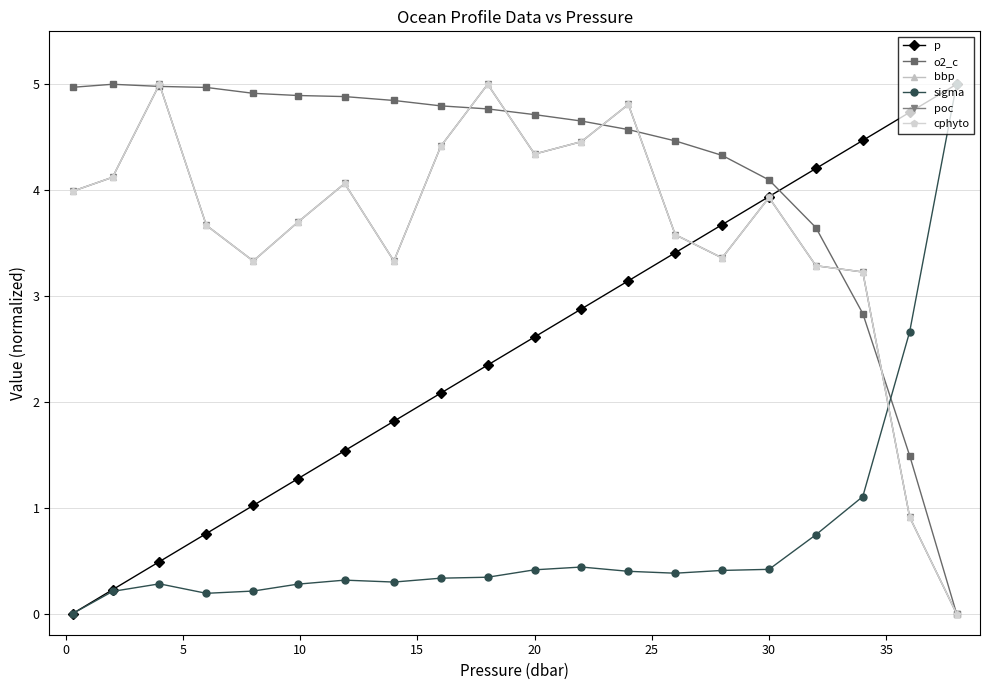

Is this an area chart (filled region under the line)?

No